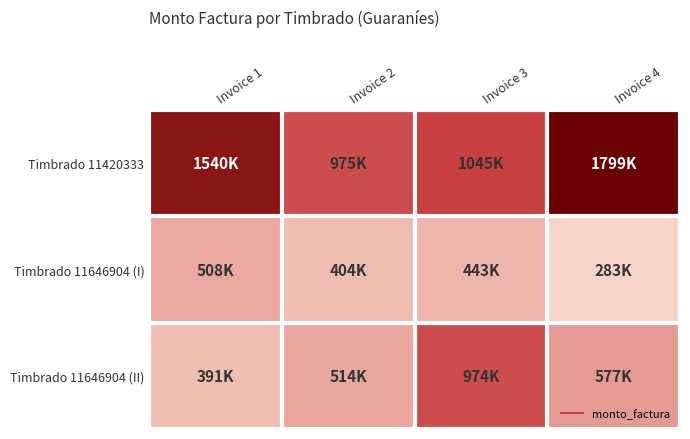

Reading right to left, what are all the values shown in this chart?

Timbrado 11420333: Invoice 4=1799360	Invoice 3=1045000	Invoice 2=975300	Invoice 1=1540440
Timbrado 11646904 (I): Invoice 4=283240	Invoice 3=442640	Invoice 2=404240	Invoice 1=507840
Timbrado 11646904 (II): Invoice 4=577000	Invoice 3=974200	Invoice 2=513660	Invoice 1=390540